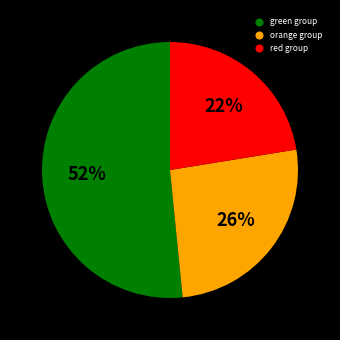

To the nearest percent, what is the average slice percentage?

33%